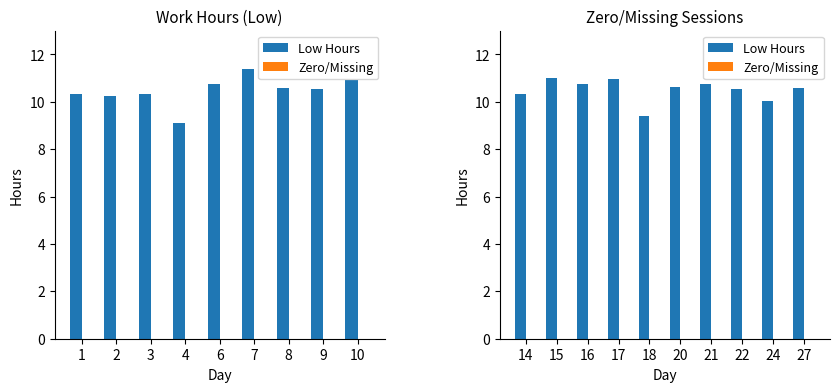

At how many categories does at least one series exceed 3?

10